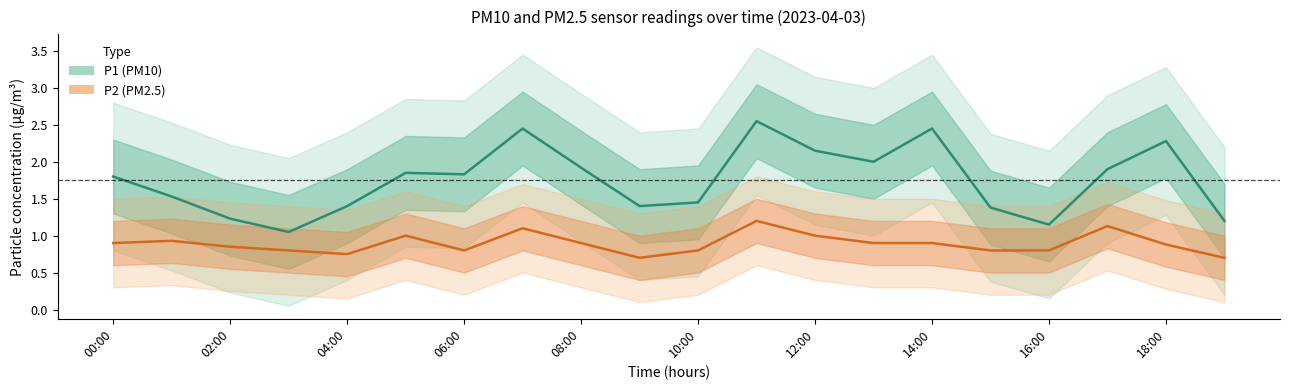

What is the difference between the highest and lowest values at 03:00?

0.2